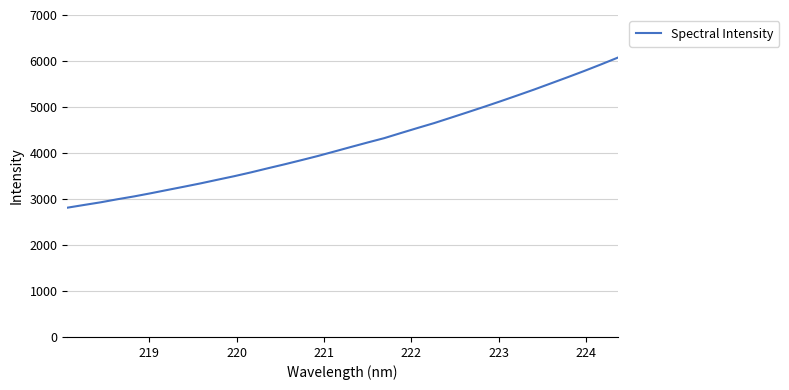

What is the greatest value displayed?

6072.1